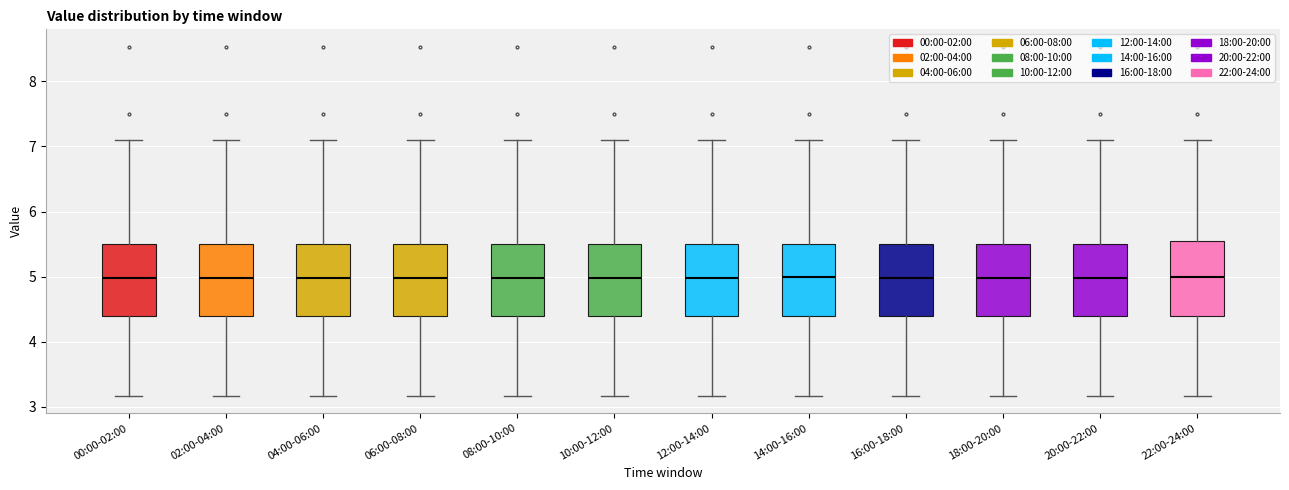

Reading left to right, transcribe this box plot: for each box, give where its median line is, the range the box spans, and where its two whiskers end, as read against the y-axis. The values are not printed on the chart, so give them approximately, as read against the axis.

00:00-02:00: median 5.0, box 4.4 to 5.5, whiskers 3.2 to 7.1
02:00-04:00: median 5.0, box 4.4 to 5.5, whiskers 3.2 to 7.1
04:00-06:00: median 5.0, box 4.4 to 5.5, whiskers 3.2 to 7.1
06:00-08:00: median 5.0, box 4.4 to 5.5, whiskers 3.2 to 7.1
08:00-10:00: median 5.0, box 4.4 to 5.5, whiskers 3.2 to 7.1
10:00-12:00: median 5.0, box 4.4 to 5.5, whiskers 3.2 to 7.1
12:00-14:00: median 5.0, box 4.4 to 5.5, whiskers 3.2 to 7.1
14:00-16:00: median 5.0, box 4.4 to 5.5, whiskers 3.2 to 7.1
16:00-18:00: median 5.0, box 4.4 to 5.5, whiskers 3.2 to 7.1
18:00-20:00: median 5.0, box 4.4 to 5.5, whiskers 3.2 to 7.1
20:00-22:00: median 5.0, box 4.4 to 5.5, whiskers 3.2 to 7.1
22:00-24:00: median 5.0, box 4.4 to 5.5, whiskers 3.2 to 7.1